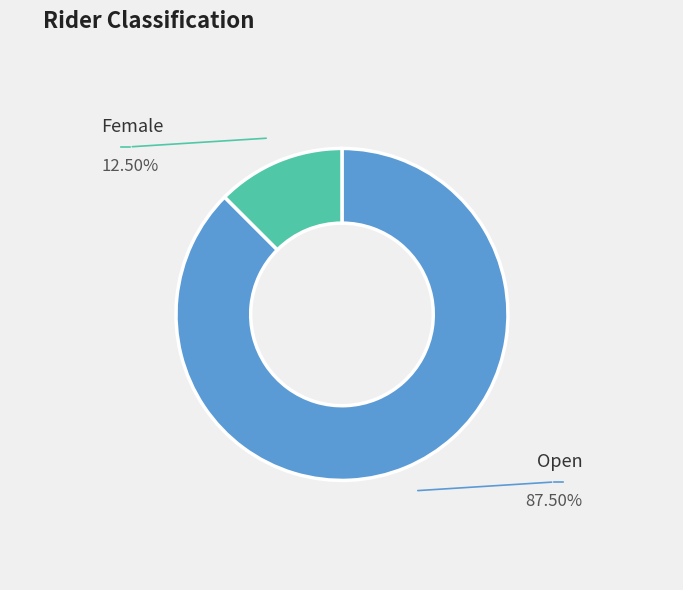

Is there any slice that represents more than half of the pie?

Yes